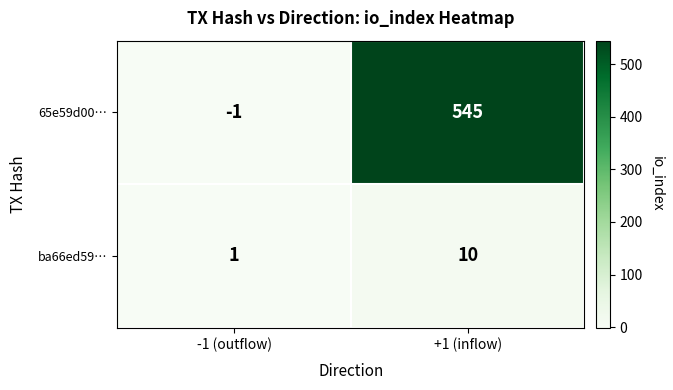

What is the average value of the ba66ed59… series?

6